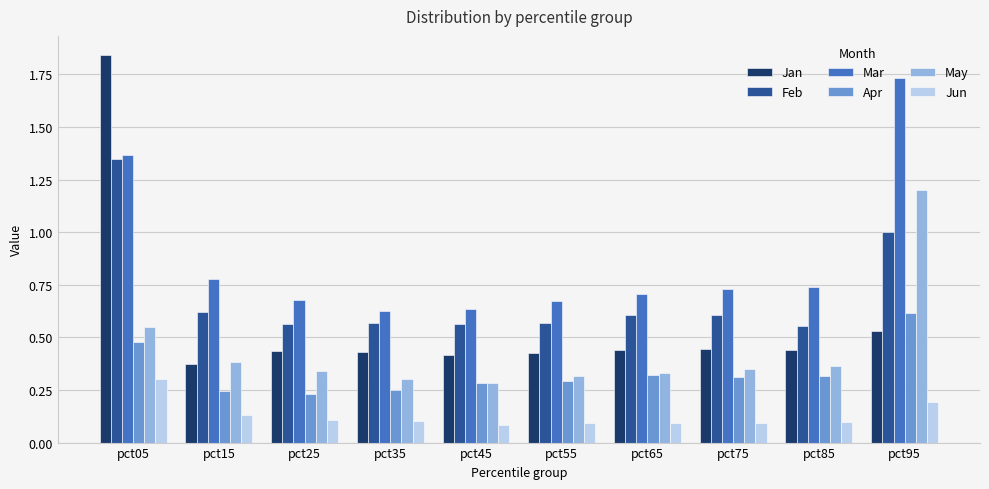

Are the bars horizontal?

No